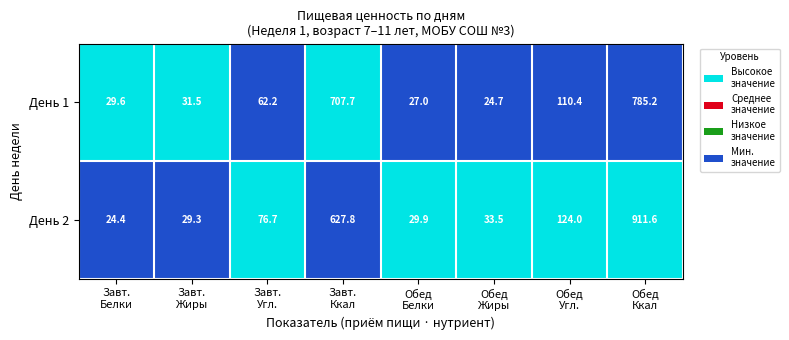

What is the average value of the День 2 series?

232.2